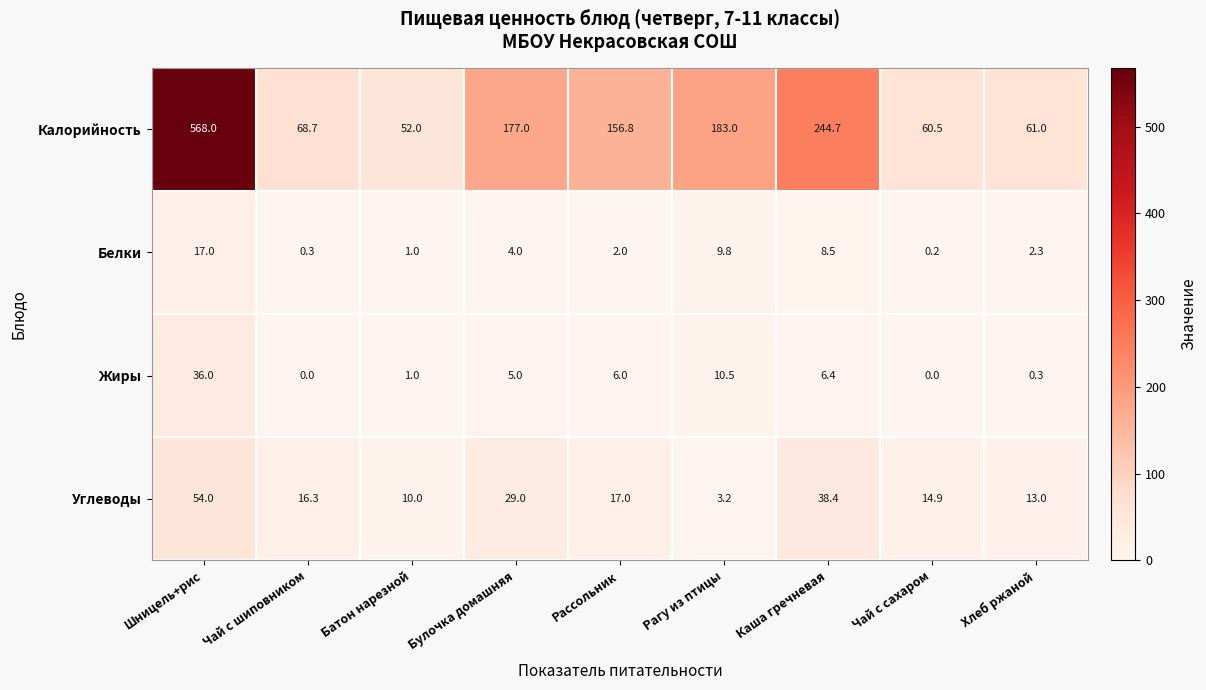

At which category is the sum across all series the highest?

Шницель+рис